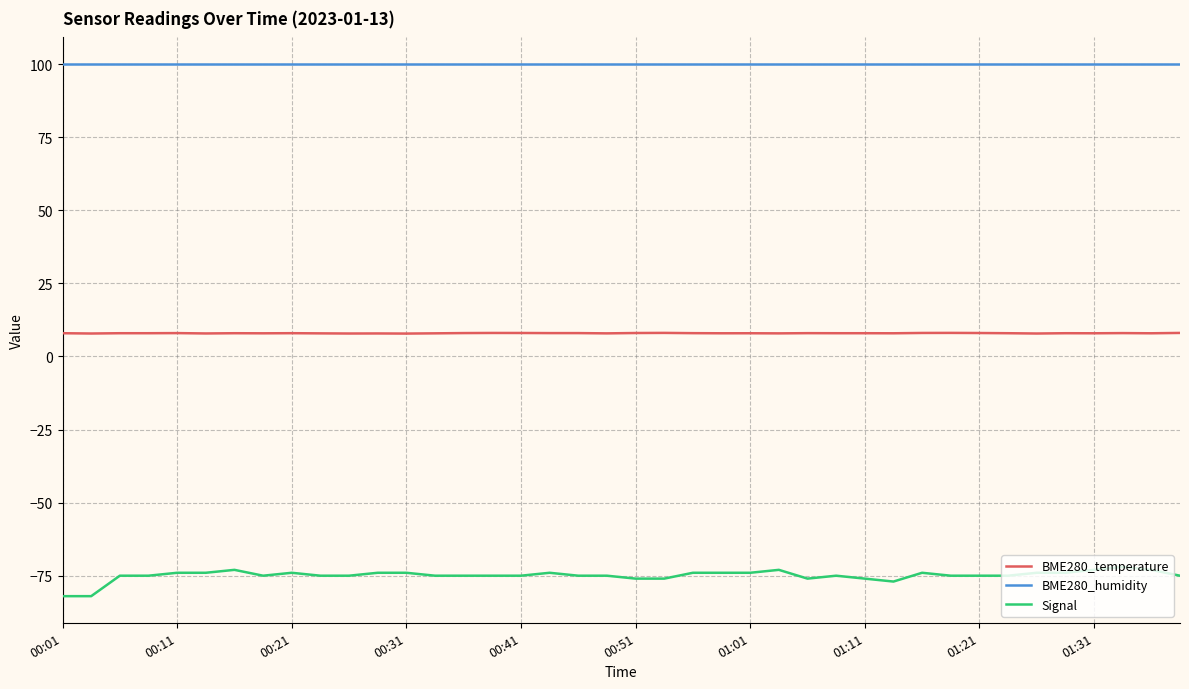

What is the sum of all Signal values?

-2997.0